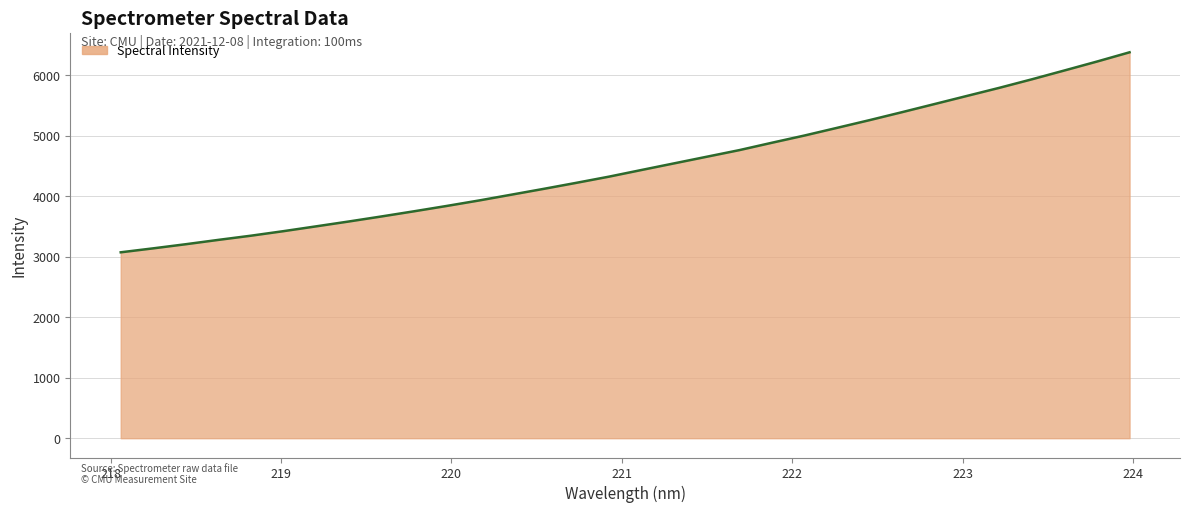

What is the difference between the maximum and minimum values?

3307.3